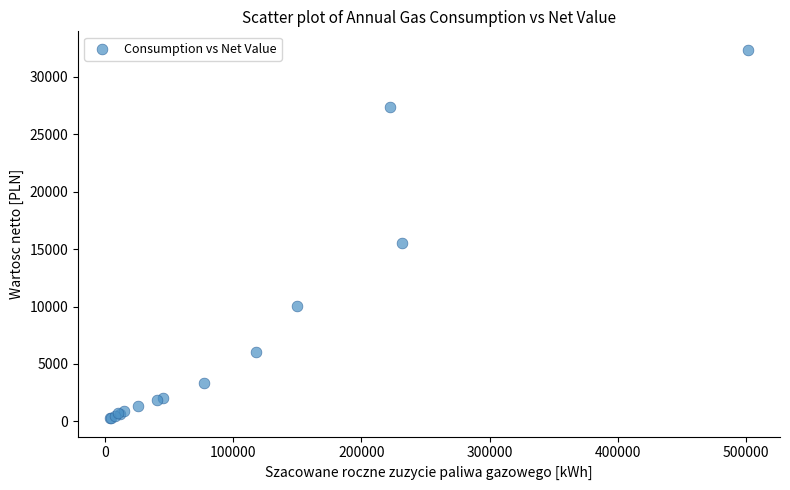

What Y value in the scatter plot is closest to 16321?

15547.2